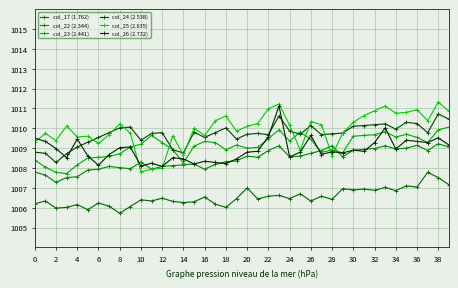

What is the difference between the maximum and minimum values in the col_26 (2.732) series?

3.0